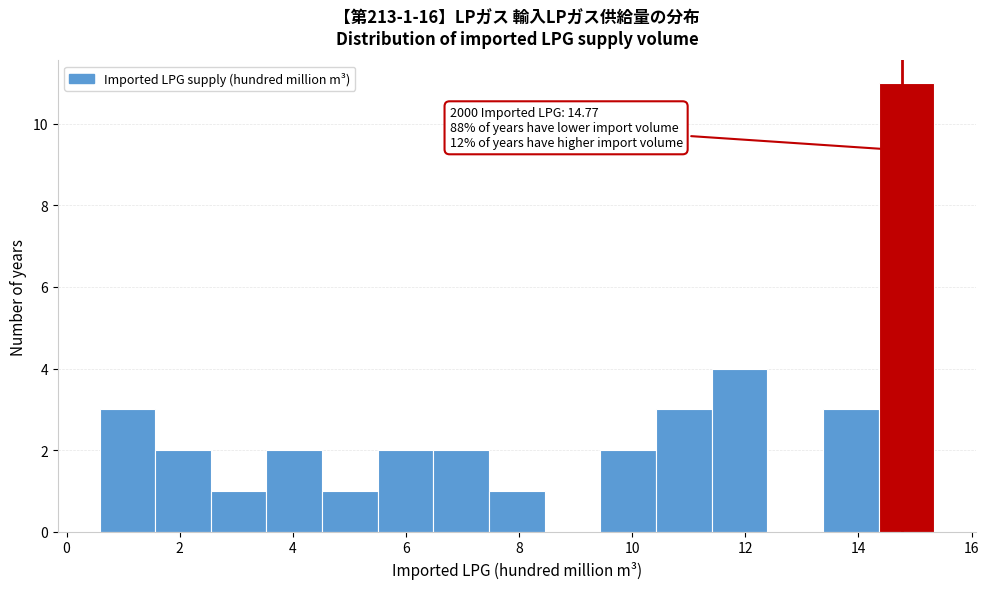

Which range on the x-axis has the tallest bar?

14.4 to 15.4